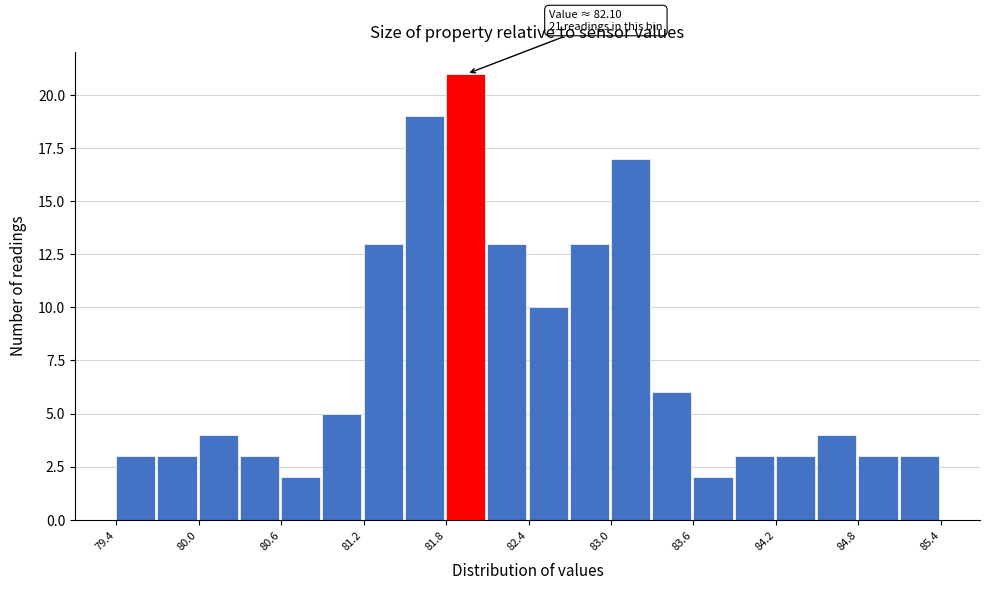

Read against the x-axis, roughly where is the centre of the tallest bar?

81.9